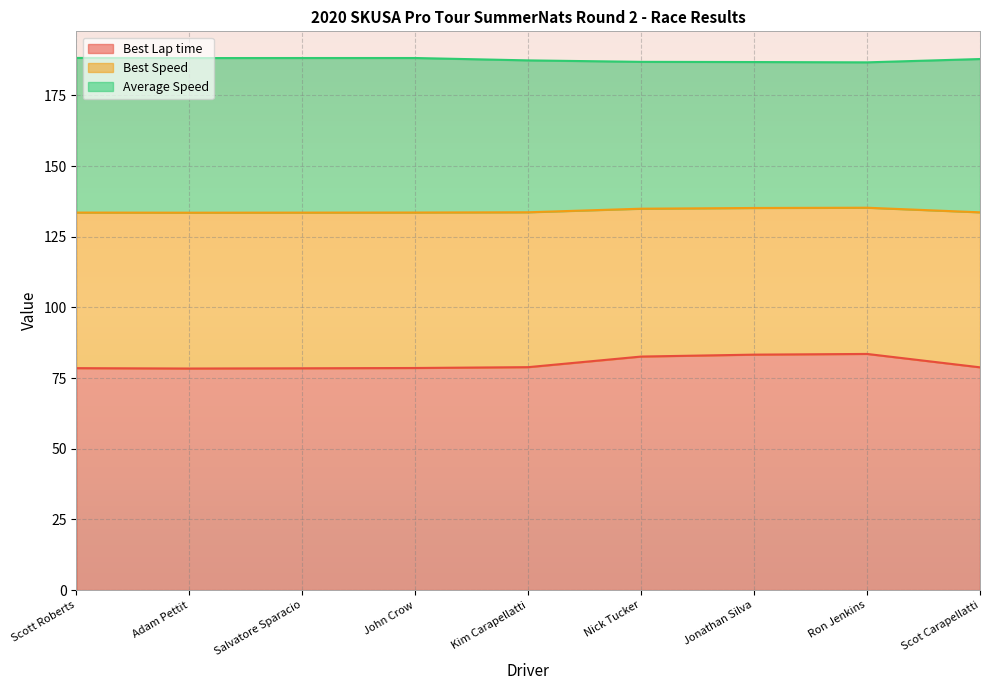

What is the total value across all series at Kim Carapellatti?

187.4